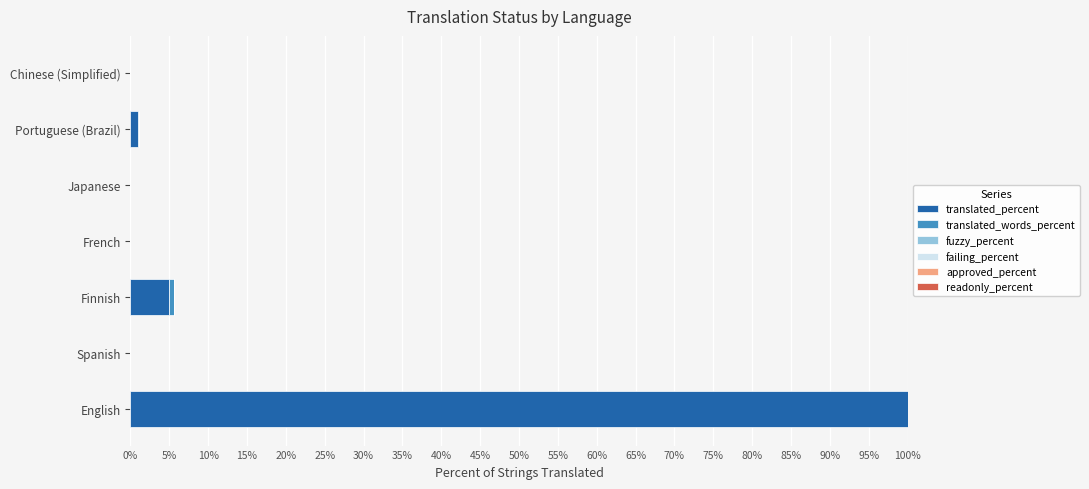

What are all the series names shown in the legend?

translated_percent, translated_words_percent, fuzzy_percent, failing_percent, approved_percent, readonly_percent